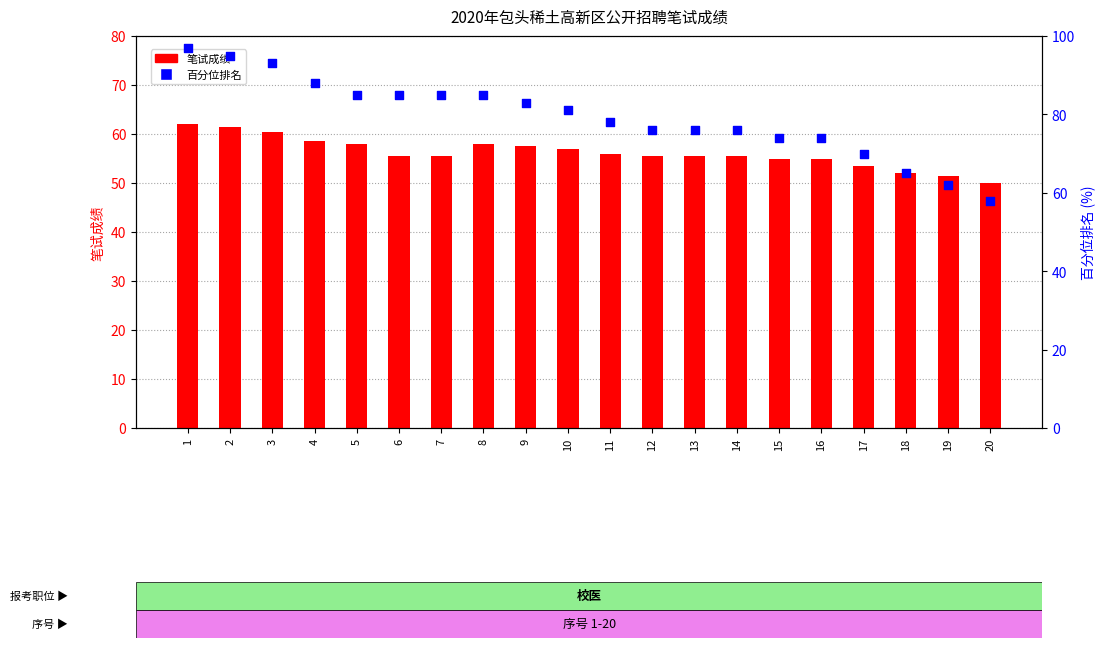

Which series reaches the maximum Y coordinate?

加分百分位排名